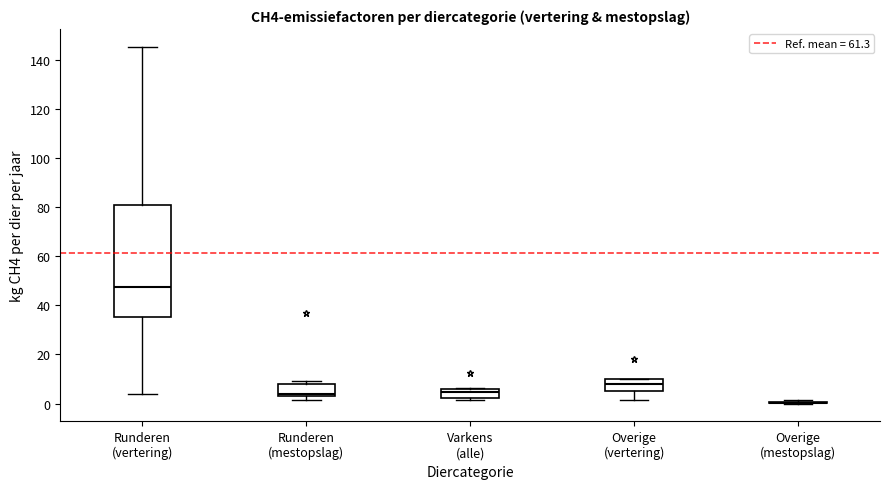

Reading left to right, transcribe this box plot: for each box, give where its median line is, the range the box spans, and where its two whiskers end, as read against the y-axis. The values are not printed on the chart, so give them approximately, as read against the axis.

Runderen (vertering): median 48, box 36 to 80, whiskers 4 to 146
Runderen (mestopslag): median 4, box 2 to 8, whiskers 2 (just below the box's lower edge) to 10
Varkens (alle): median 4, box 2 to 6, whiskers 2 (just below the box's lower edge) to 6
Overige (vertering): median 8, box 6 to 10, whiskers 2 to 10
Overige (mestopslag): box collapsed to a line at 0, whiskers 0 to 2